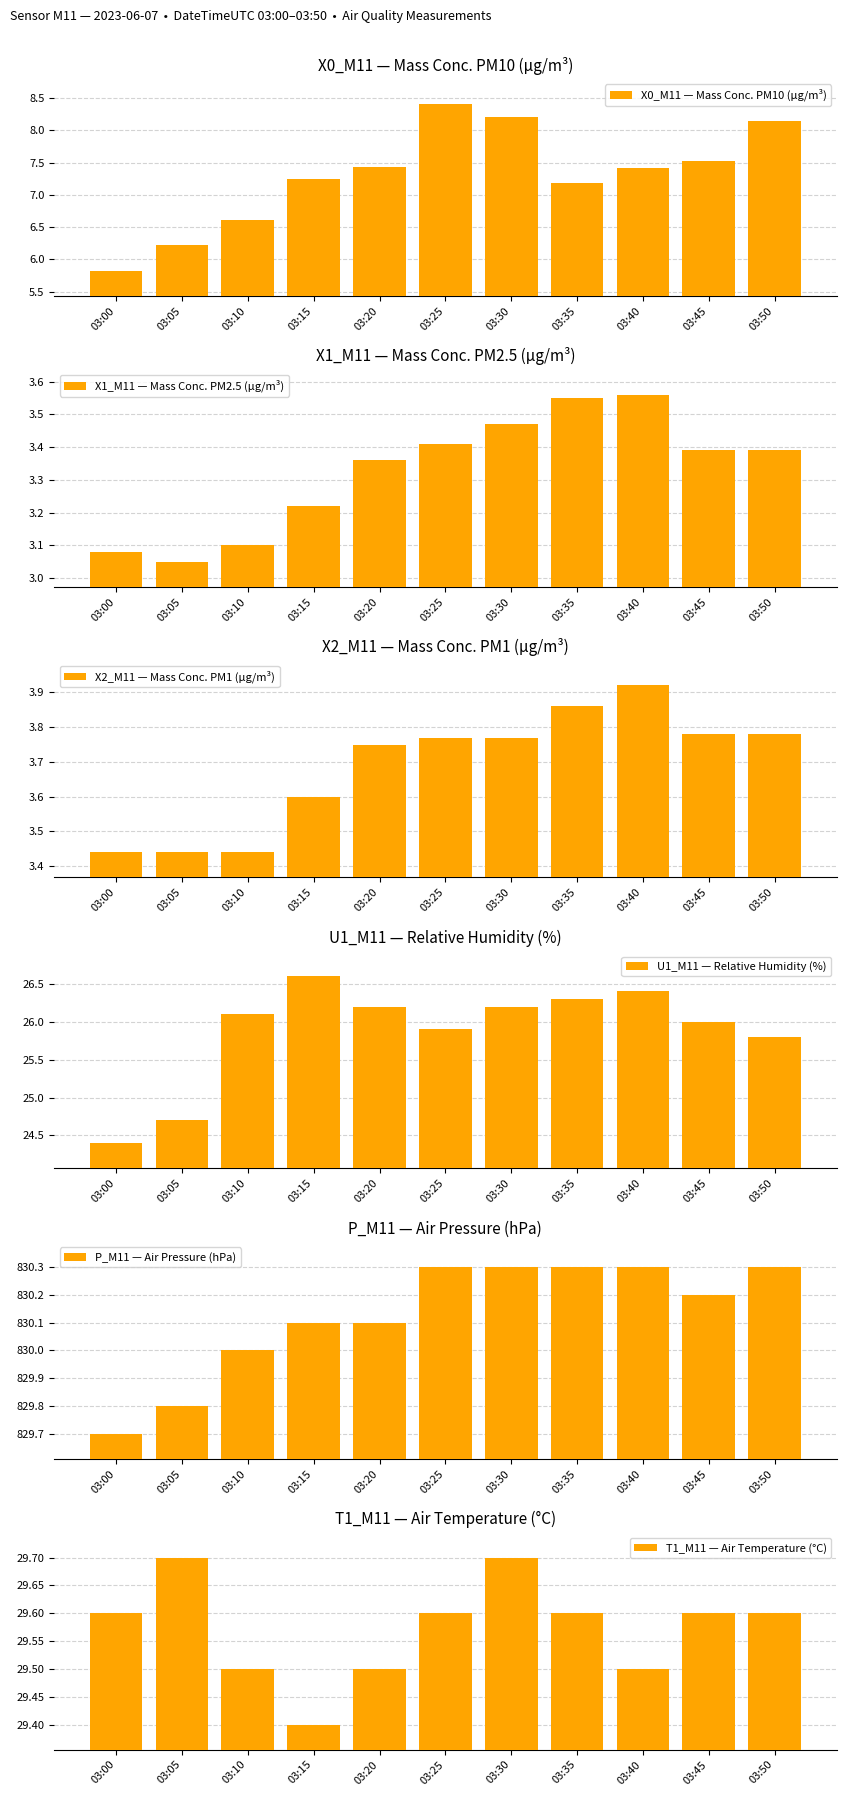

Is it true that X1_M11 — Mass Conc. PM2.5 (µg/m³) equals 1.1 at 03:05?

False